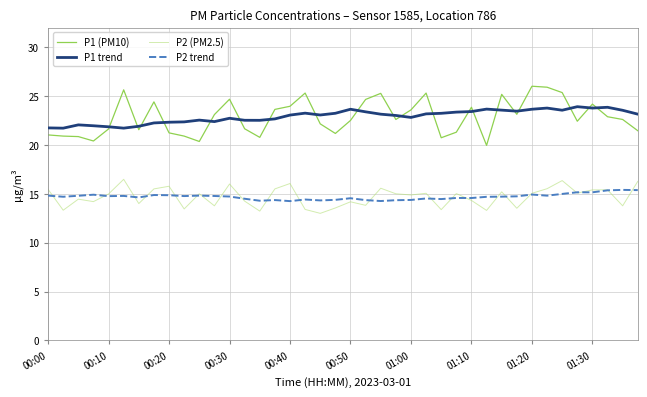

What is the greatest value displayed?

26.0